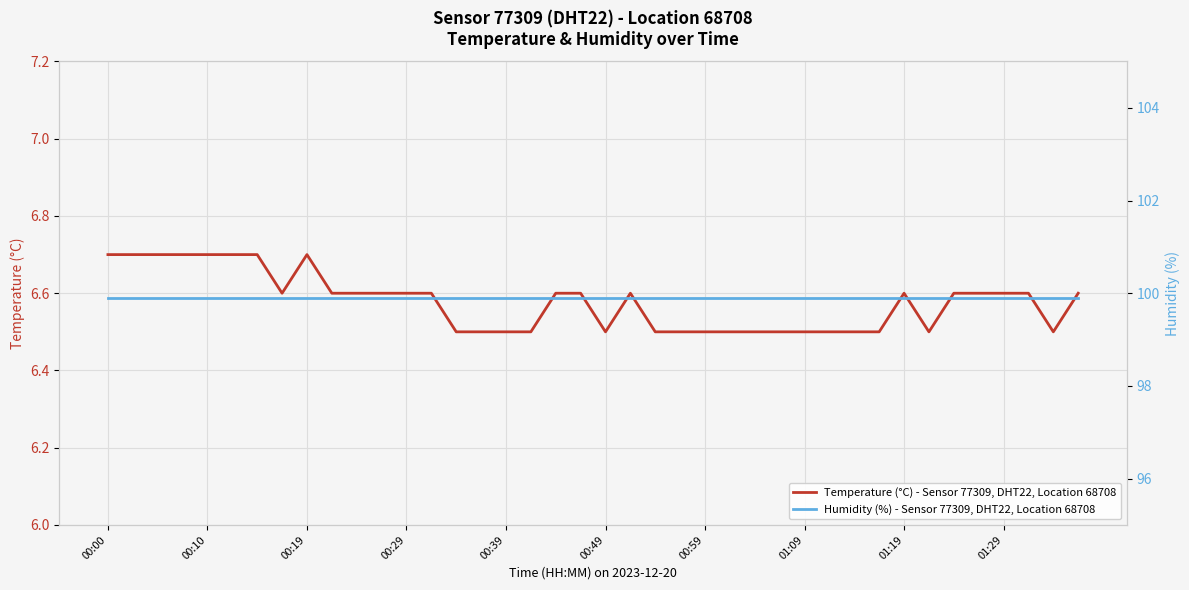

What is the highest value of the Temperature (°C) - Sensor 77309, DHT22, Location 68708 series?

6.7